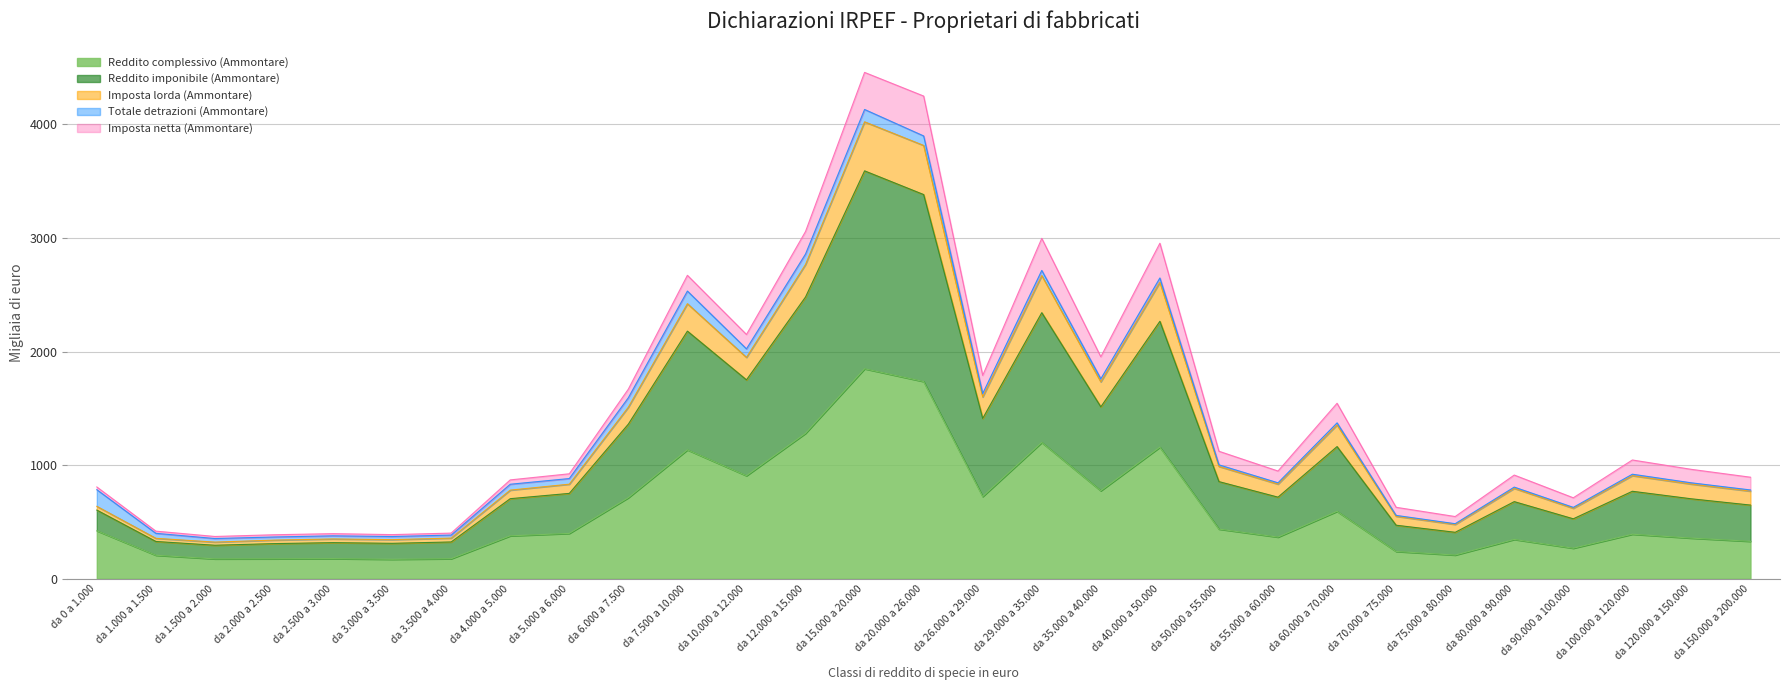

Which category has the highest value in the Reddito complessivo (Ammontare) series?

da 15.000 a 20.000